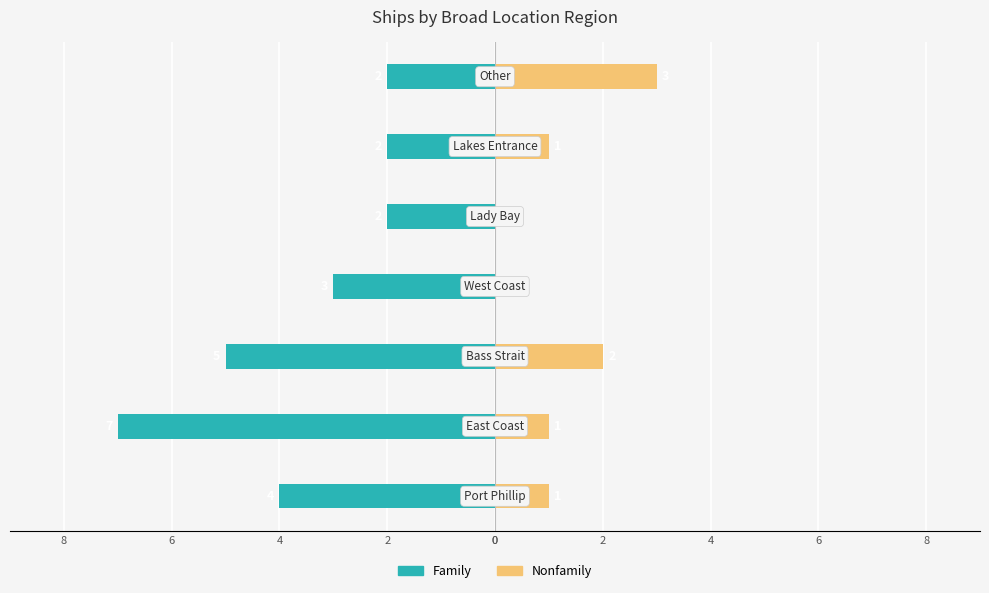

What is the average value of the Nonfamily series?

1